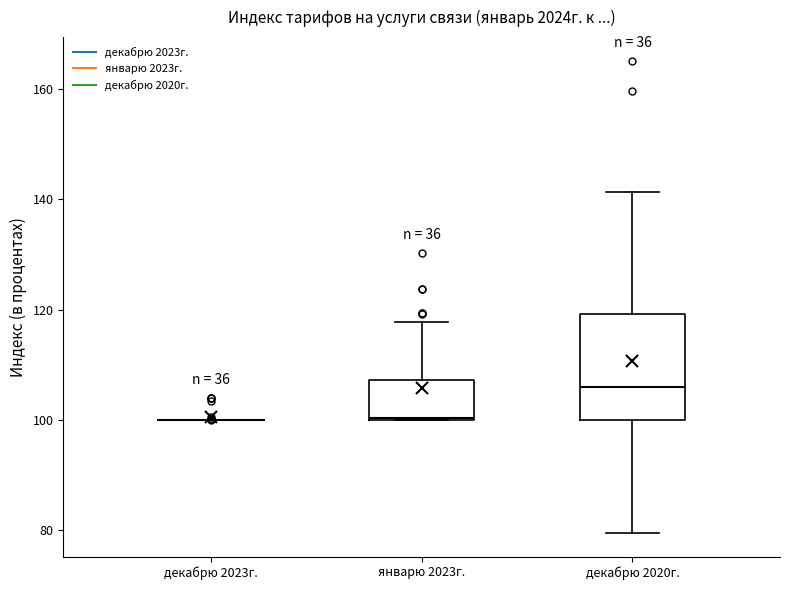

Reading left to right, transcribe this box plot: for each box, give where its median line is, the range the box spans, and where its two whiskers end, as read against the y-axis. The values are not printed on the chart, so give them approximately, as read against the axis.

декабрю 2023г.: box collapsed to a line at 100, whiskers 100 to 100
январю 2023г.: median 100, box 100 to 108, whiskers 100 to 118
декабрю 2020г.: median 106, box 100 to 120, whiskers 80 to 142